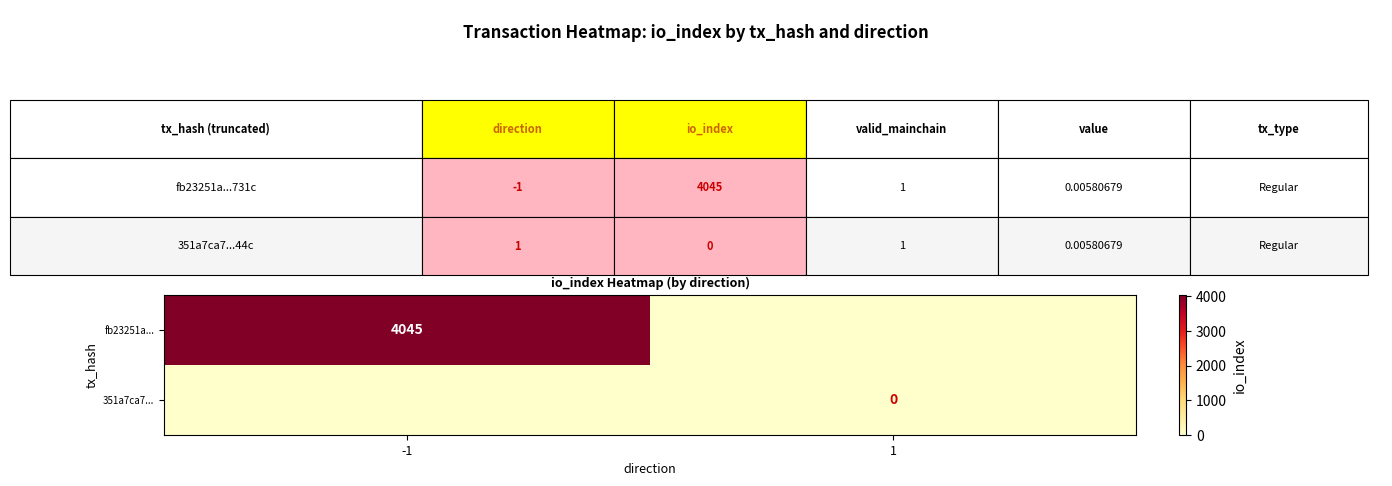

How many series are shown in this chart?

2